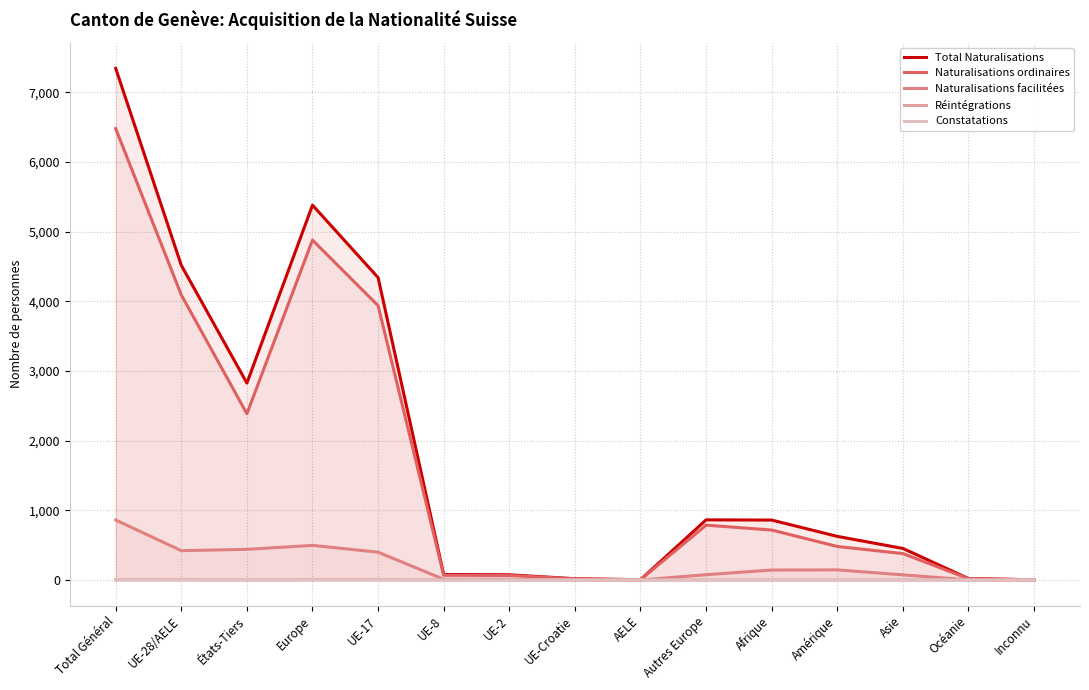

Which series has the largest range (max minus min)?

Total Naturalisations